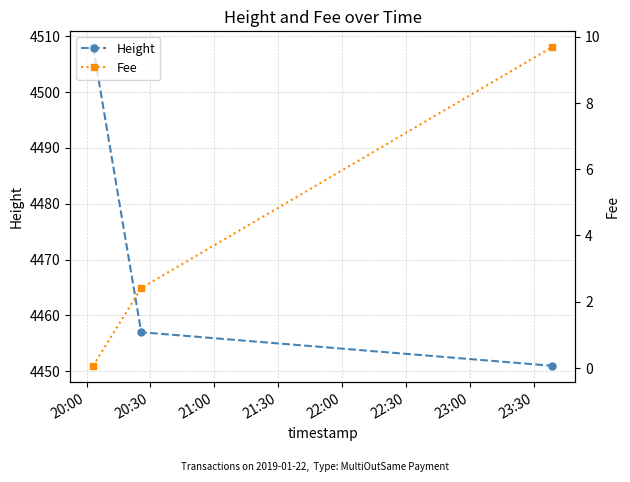

Does the chart display data point markers on the line(s)?

Yes